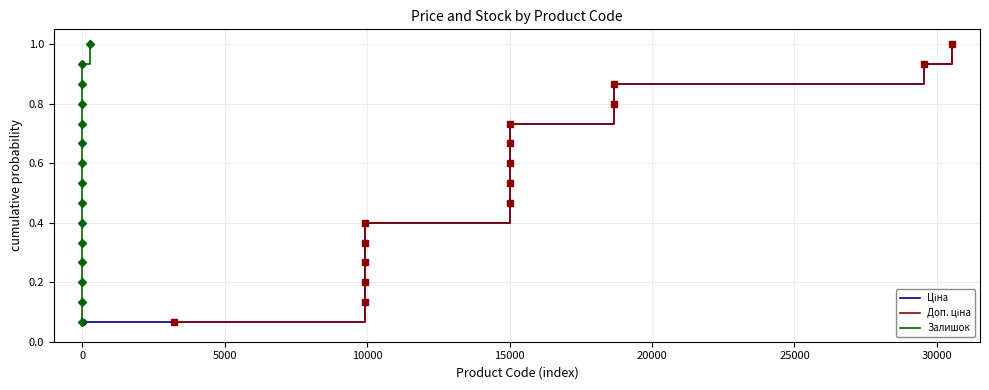

Is the value of Залишок at 13 greater than the value of Доп. ціна at −5000?

Yes